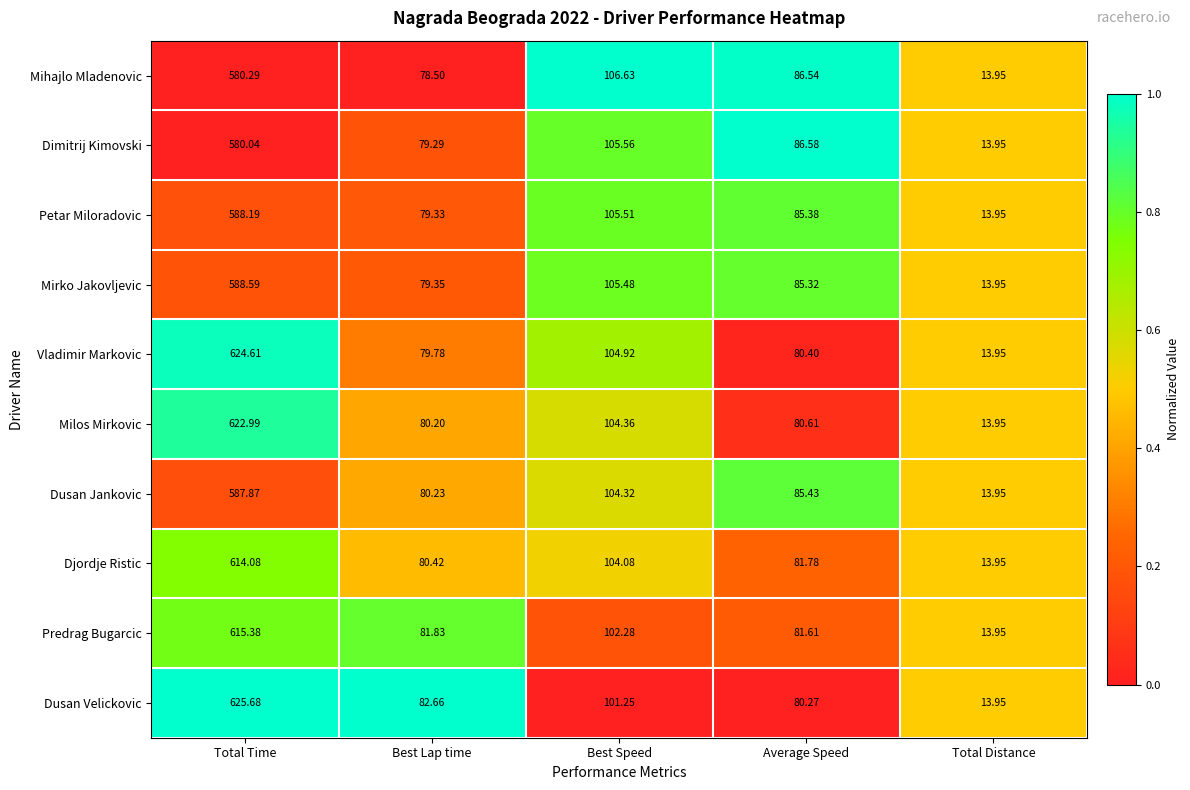

Where is Petar Miloradovic nearest to the value 301?

Best Speed